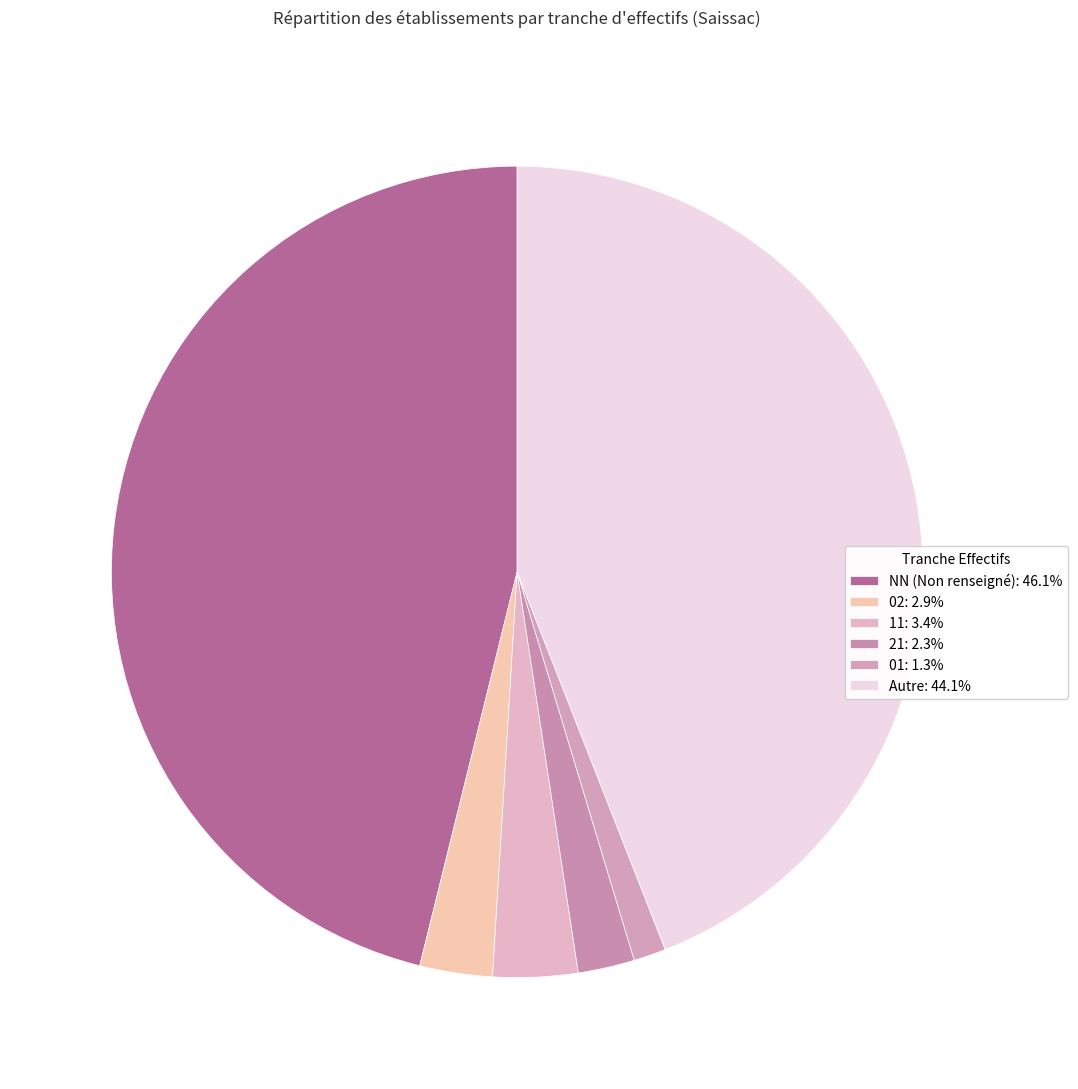

Count the number of slices in the pie.

6